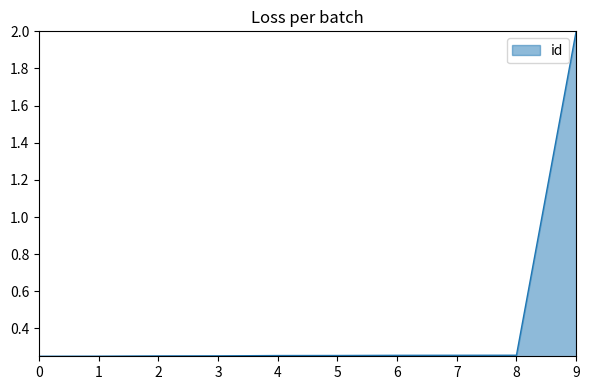

What is the maximum value shown in the chart?

2.0